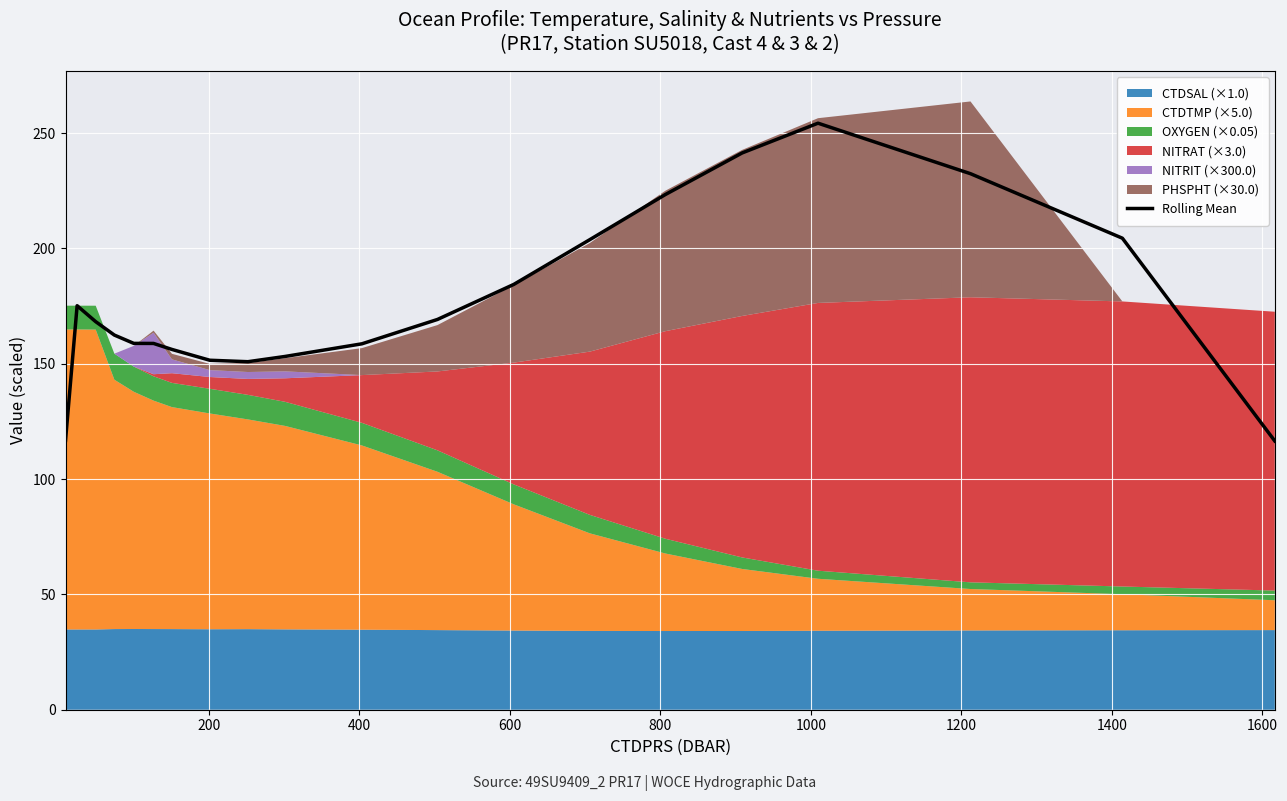

What is the highest value of the Rolling Mean series?

254.3